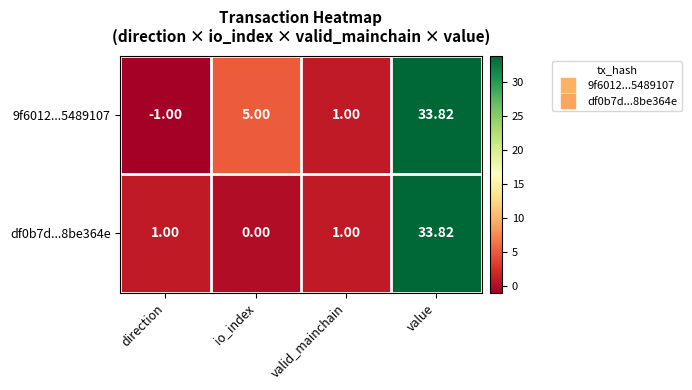

At which category does the chart reach its peak across all series?

value